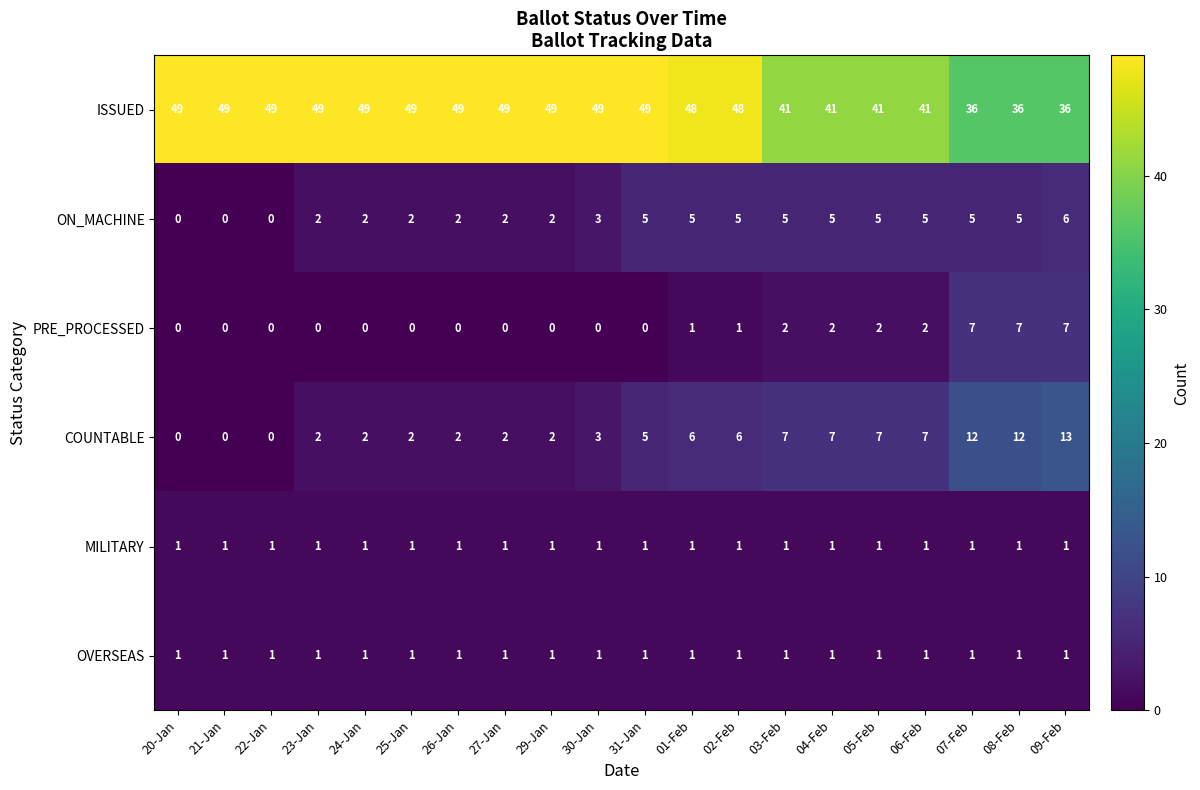

The value of ON_MACHINE at 27-Jan is 1. True or false?

False